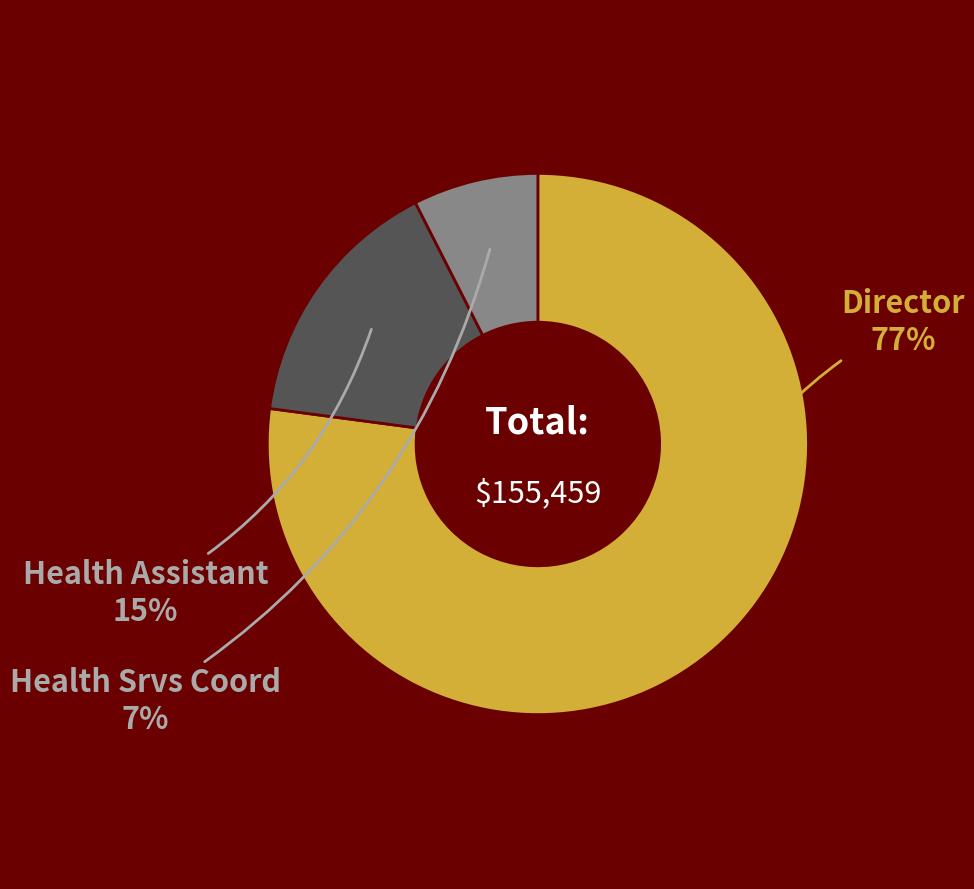

To the nearest percent, what is the difference between the Health Assistant and Health Srvs Coord slice percentages?

8%